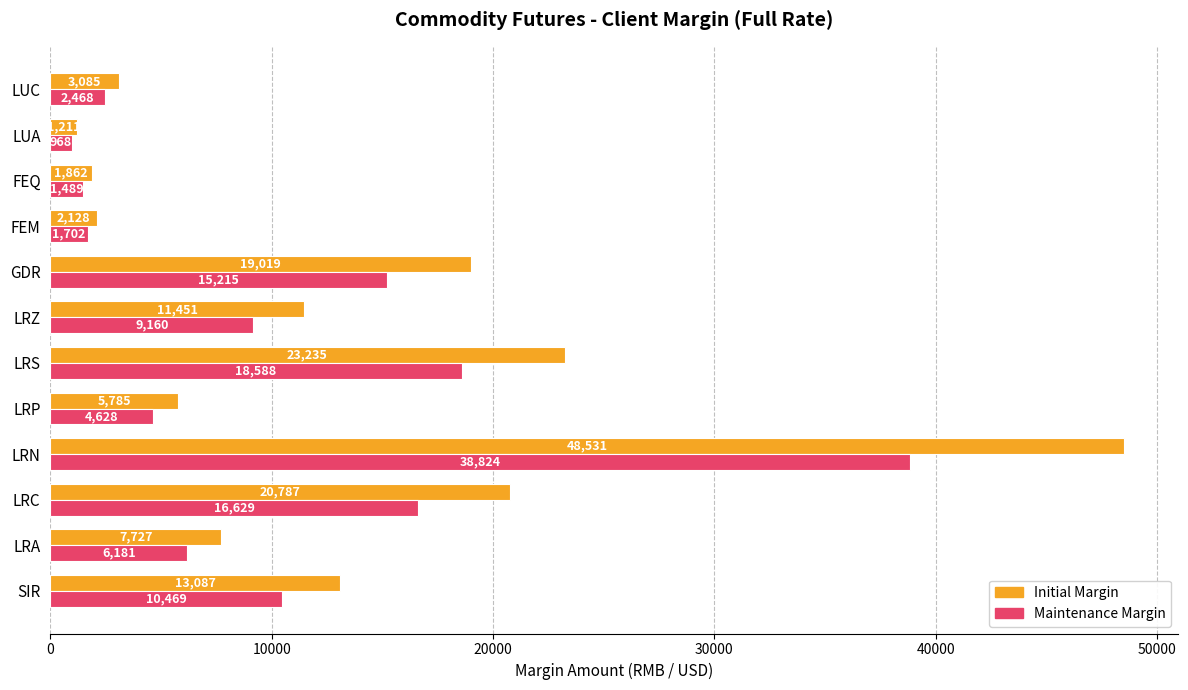

List the series in order of their peak value, highest first.

Initial Margin, Maintenance Margin